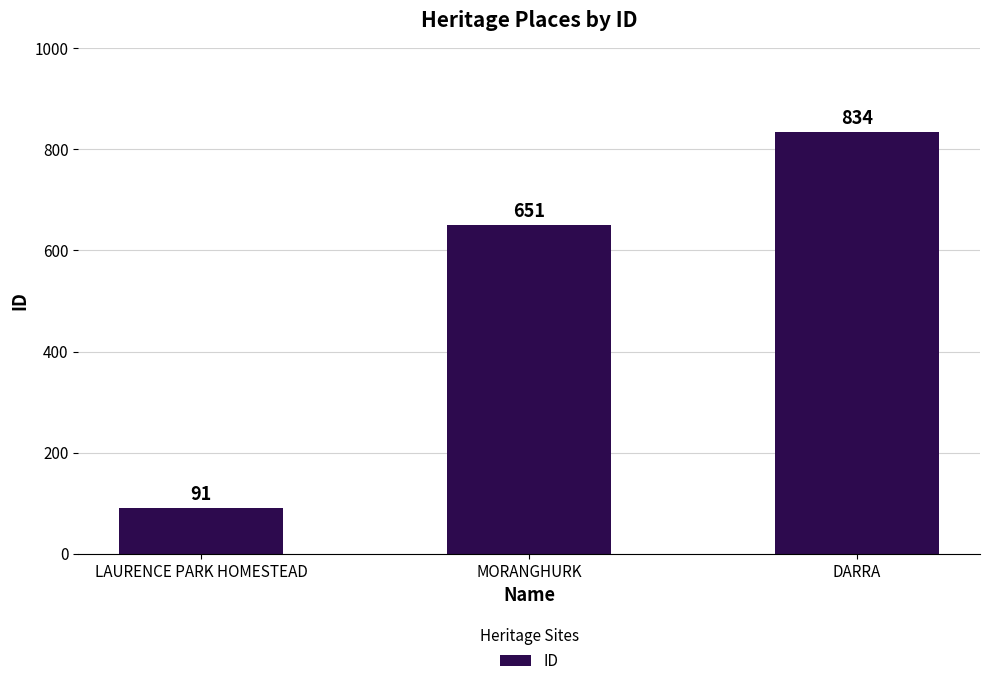

Which label corresponds to the smallest value in the chart?

LAURENCE PARK HOMESTEAD